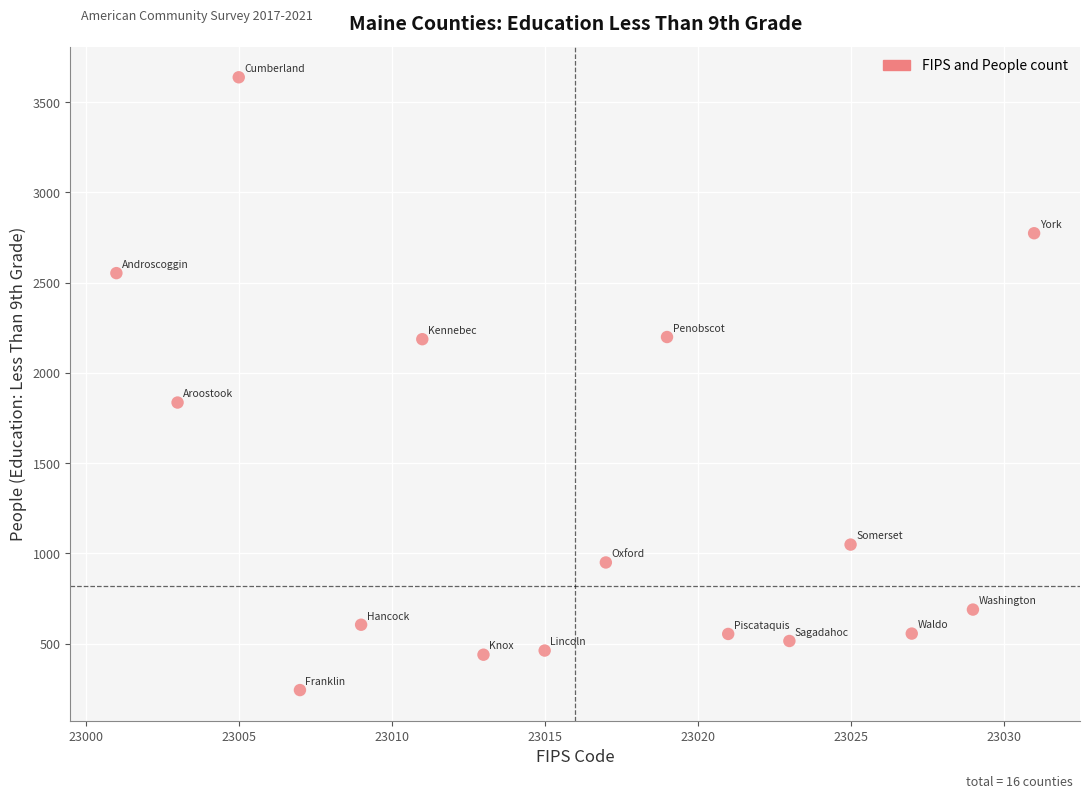

What is the range of X values (max minus min)?

30